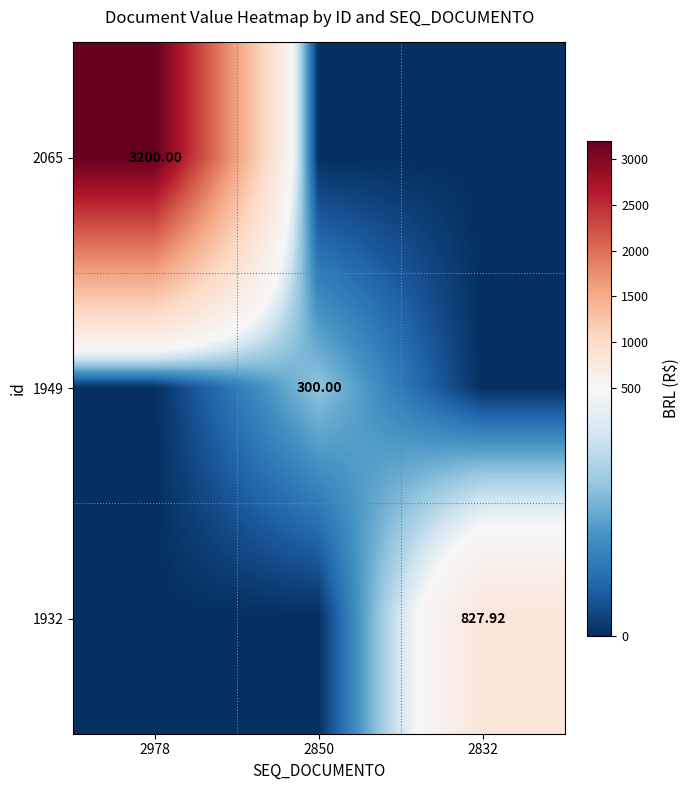

What is the difference between the highest and lowest values at 2850?

300.0